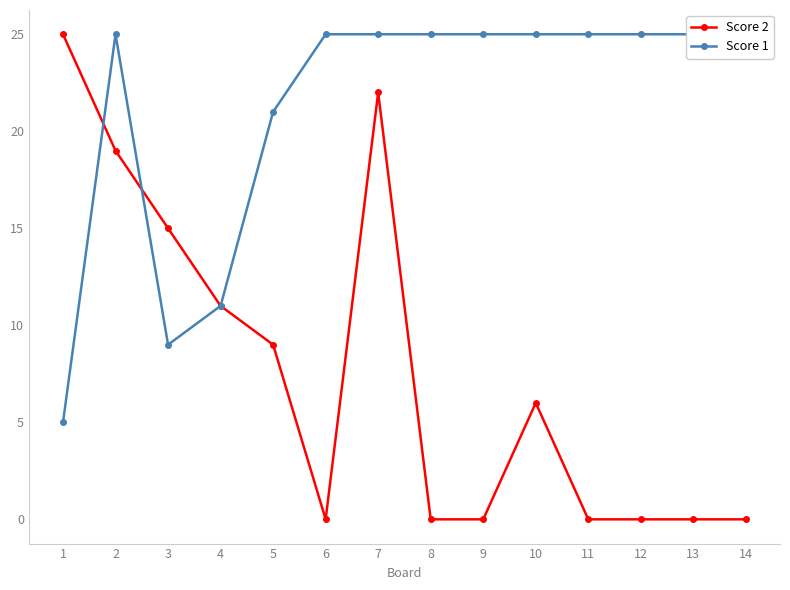

Reading left to right, transcribe all the data shown in this chart.

Score 2: 25	19	15	11	9	0	22	0	0	6	0	0	0	0
Score 1: 5	25	9	11	21	25	25	25	25	25	25	25	25	25